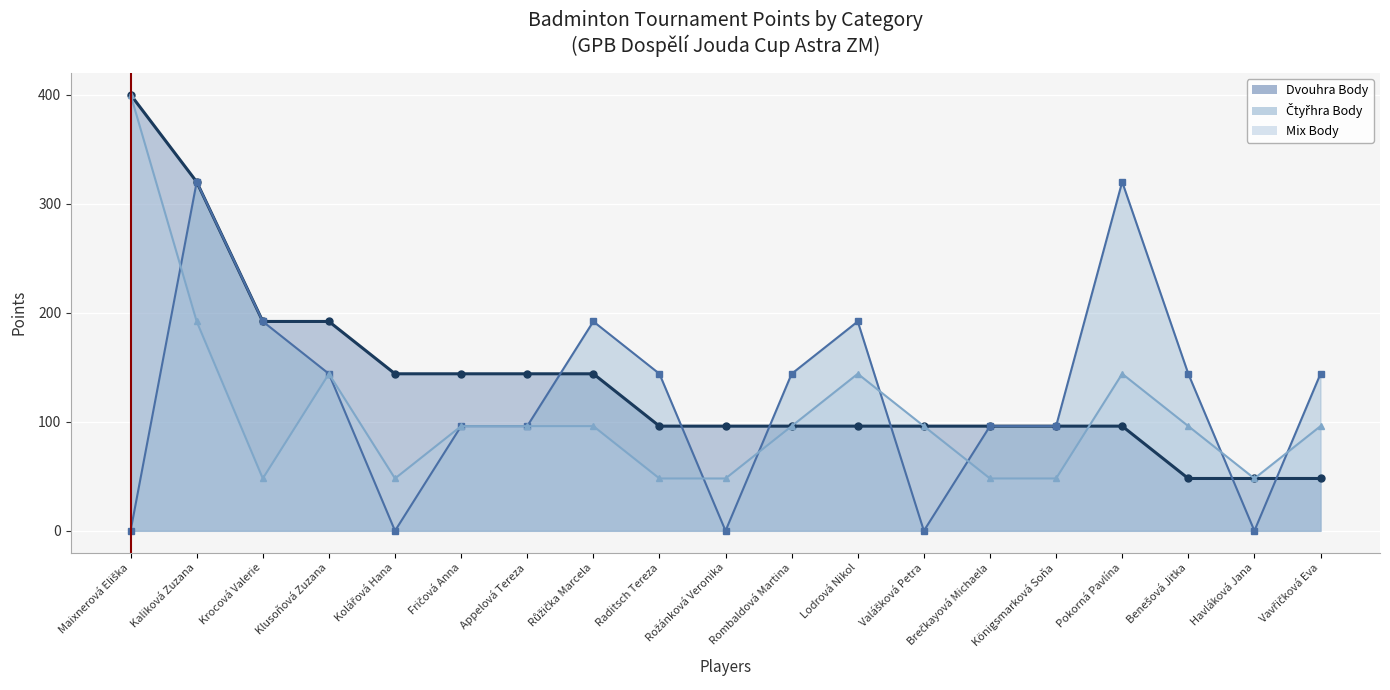

True or false: Mix Body has more than 2 points higher than both neighbors.

True